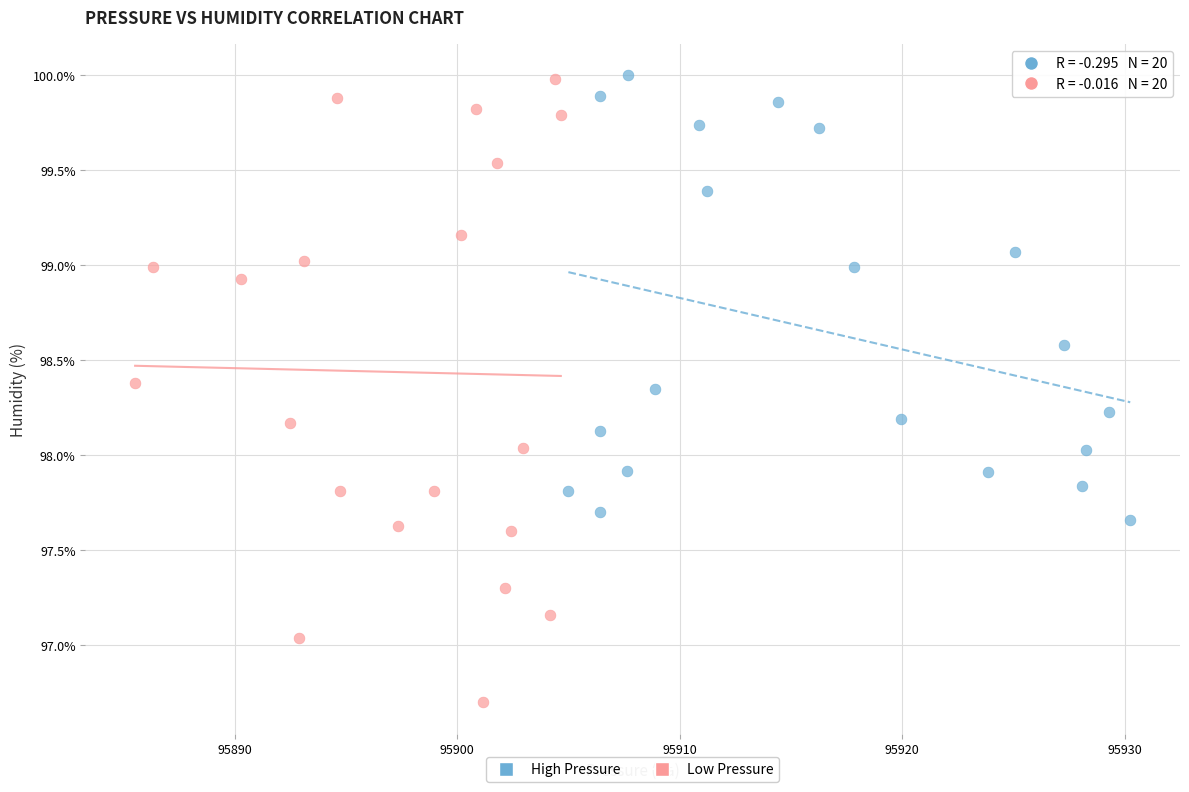

Which series has the widest spread of Y values?

Low Pressure